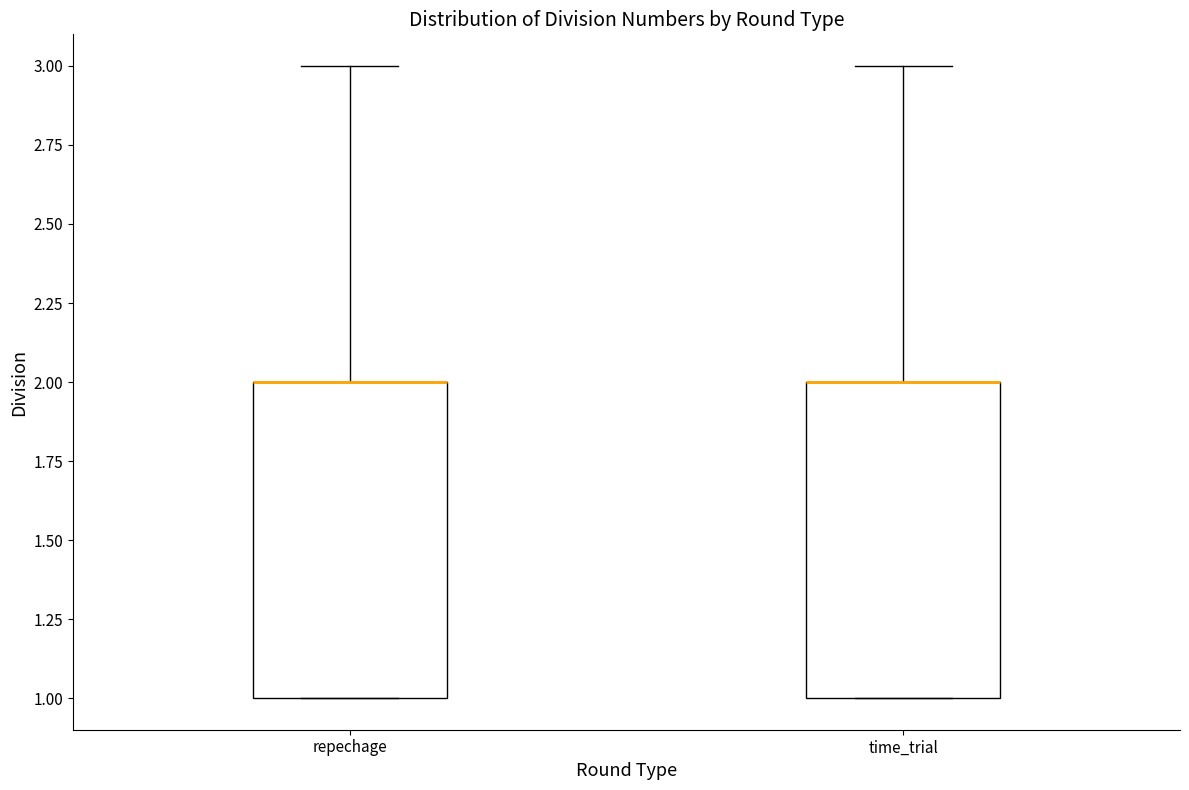

Reading left to right, read every box against the y-axis: the position of its median line, the range the box covers, and the ends of its whiskers. The values are not printed on the chart, so give them approximately, as read against the axis.

repechage: median 2 (drawn on the box's upper edge), box 1 to 2, whiskers 1 to 3
time_trial: median 2 (drawn on the box's upper edge), box 1 to 2, whiskers 1 to 3